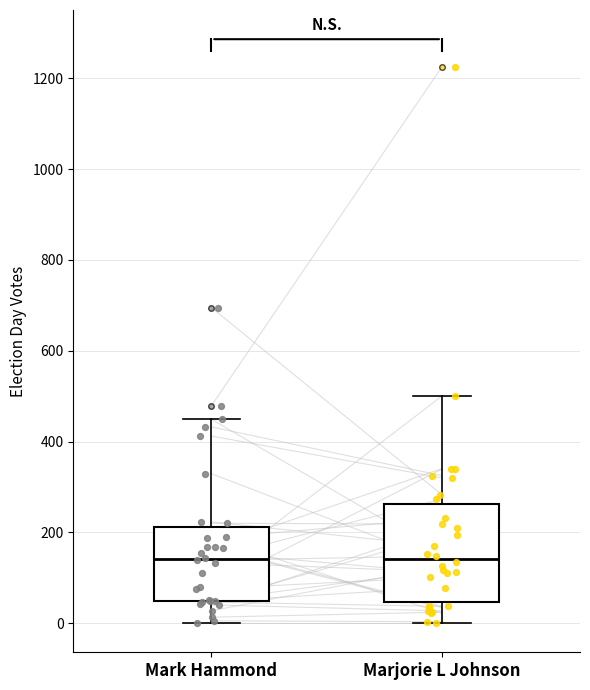

Comparing the boxes themselves (not the whiskers), which one is the tallest?

Marjorie L Johnson